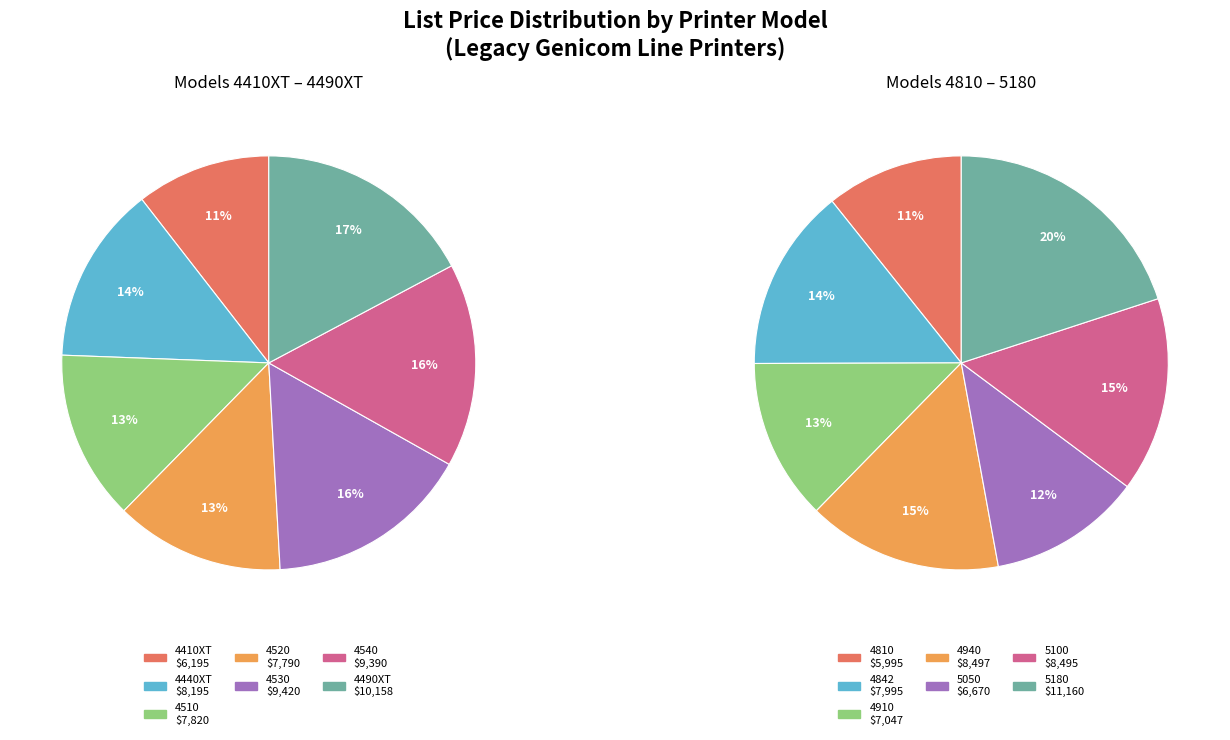

How many slices are in this pie chart?

14